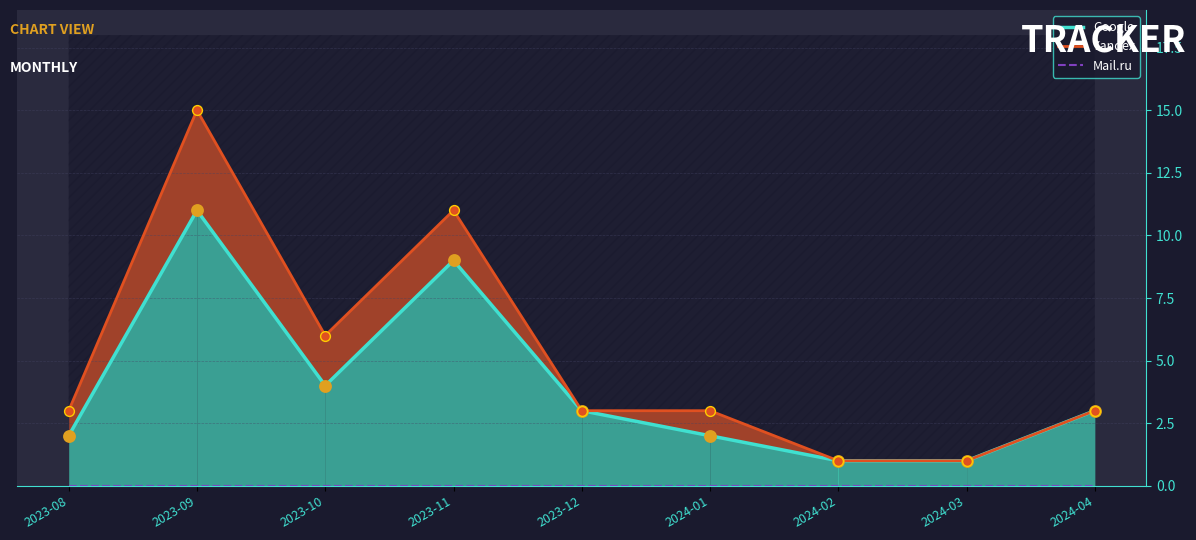

At which category is the sum across all series the highest?

2023-09